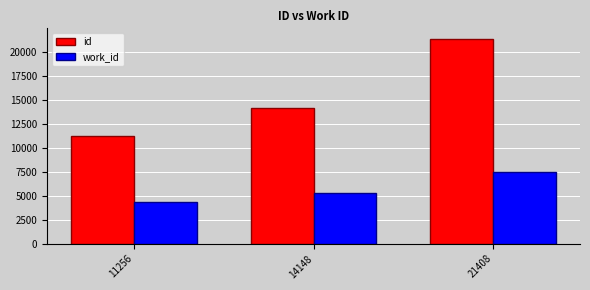

Which series has the largest total across all categories?

id